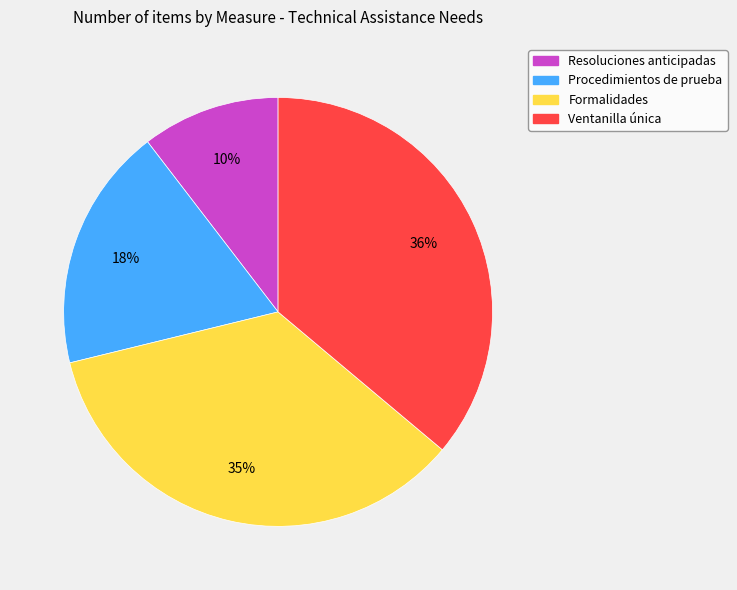

To the nearest percent, what is the average slice percentage?

25%